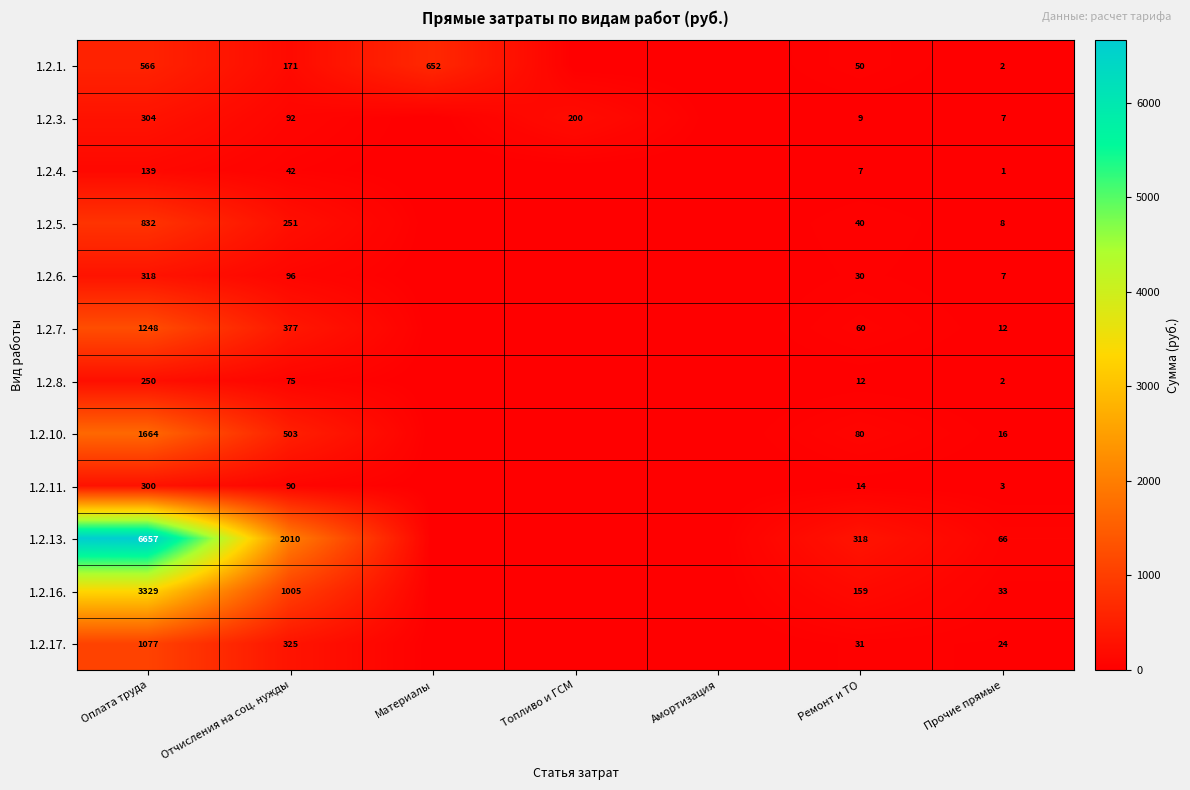

How many series are shown in this chart?

12